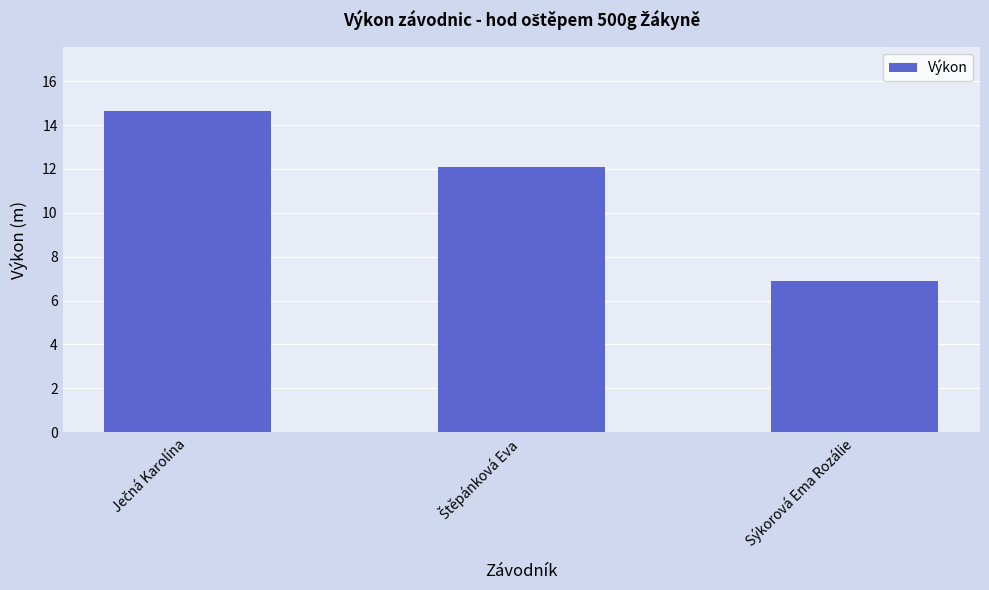

What is the label of the 1st bar from the right?

Sýkorová Ema Rozálie